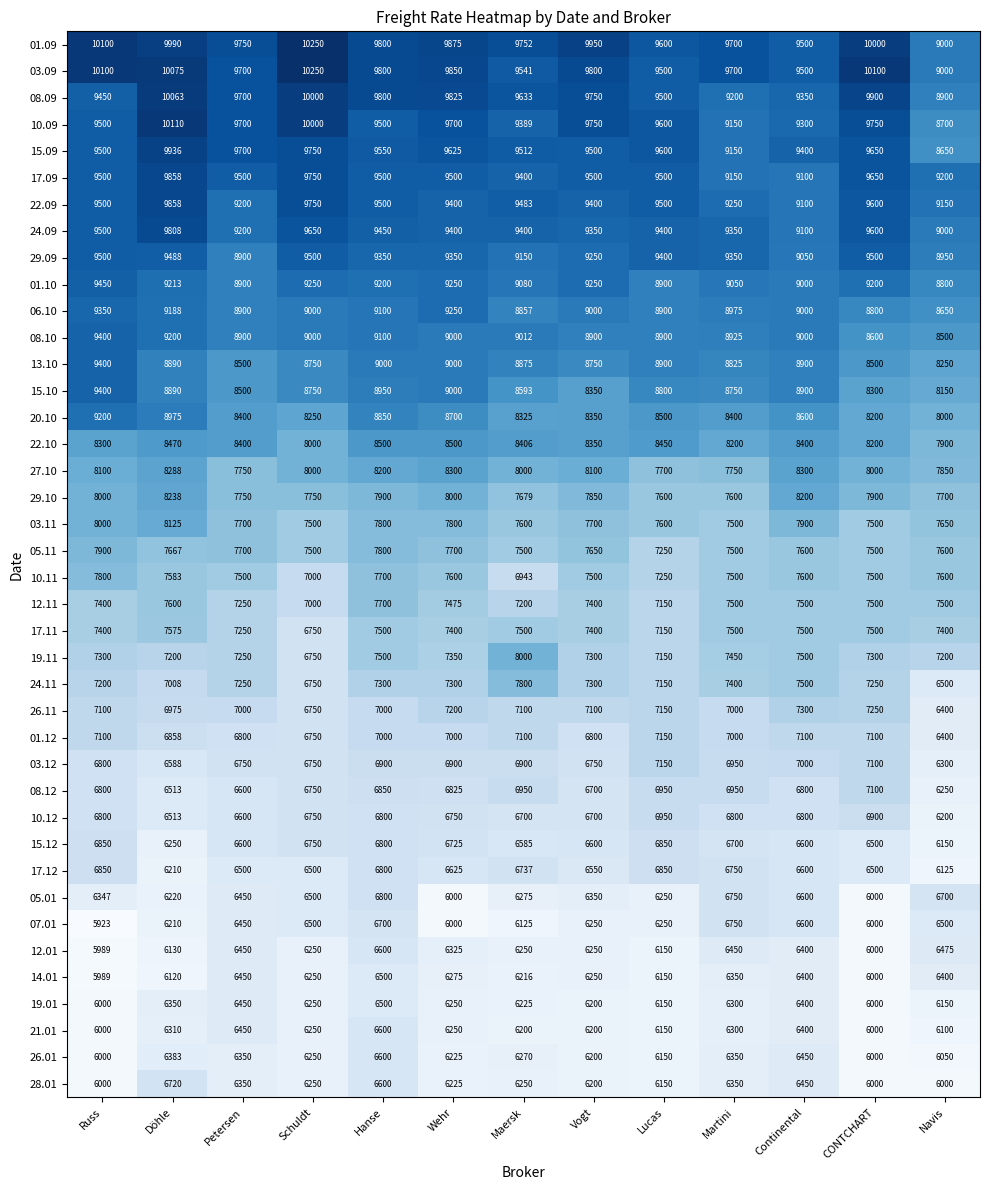

Which series has the largest total across all categories?

01.09